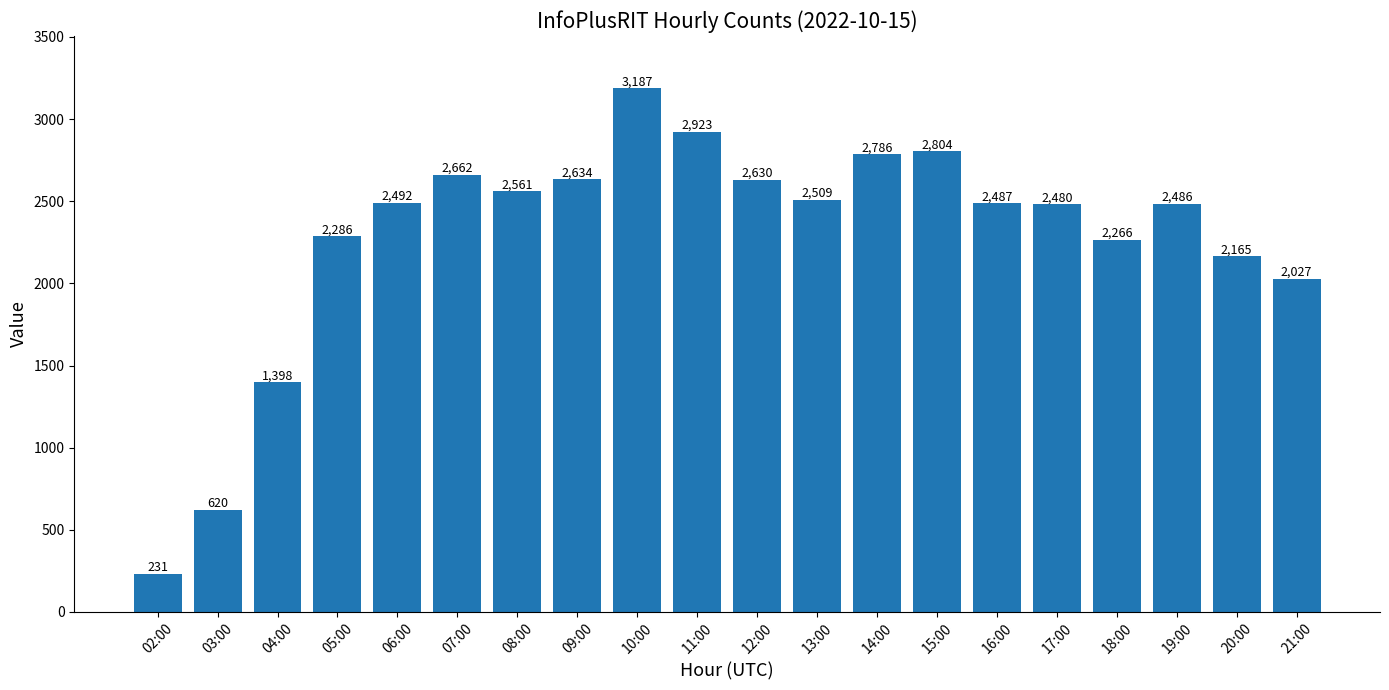

Which category has the highest value across all series?

10:00